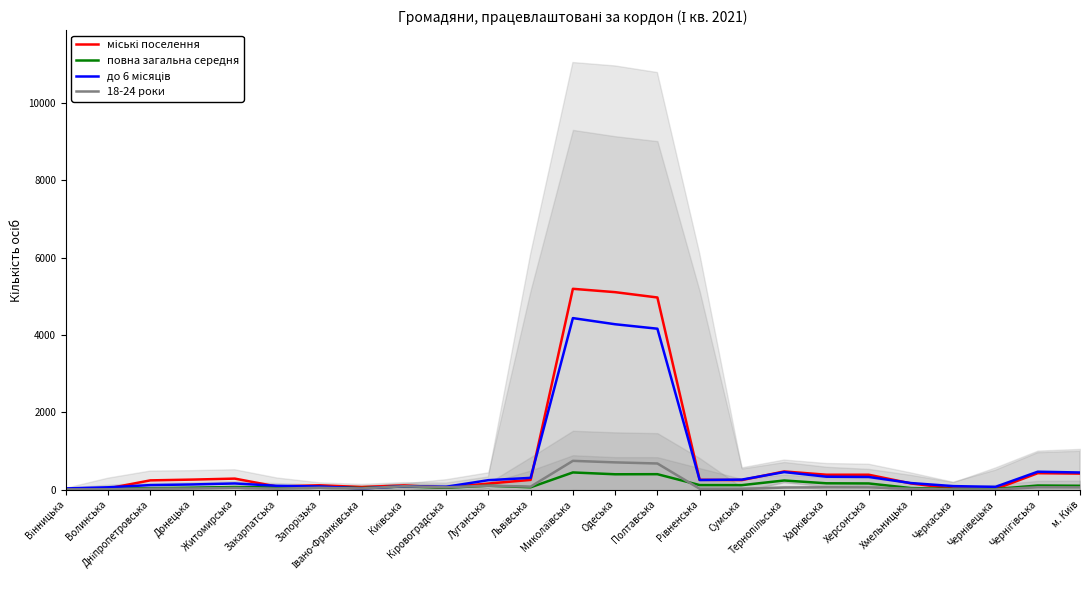

List the series in order of their peak value, highest first.

міські поселення, до 6 місяців, 18-24 роки, повна загальна середня